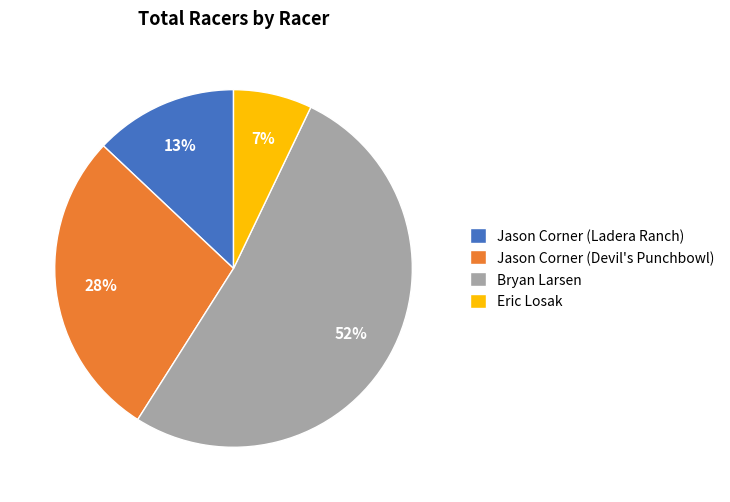

To the nearest percent, what portion does Bryan Larsen represent?

52%